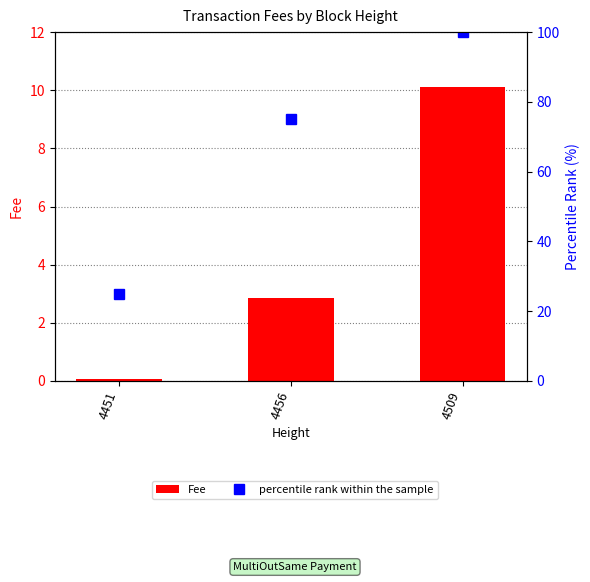

Which series has the widest spread of values?

percentile rank within the sample